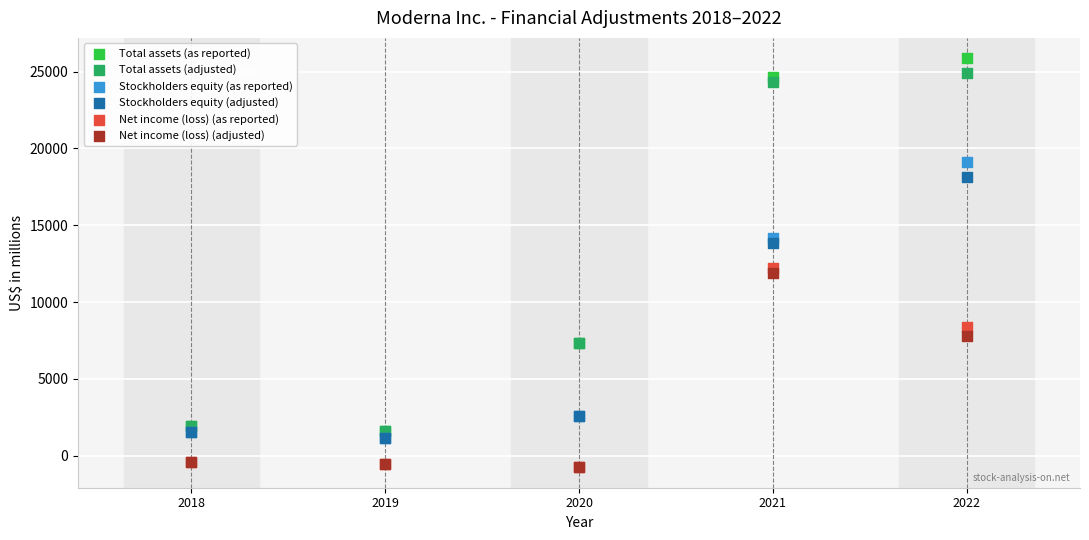

Across all series, what Y value is closest to 12555?

12202